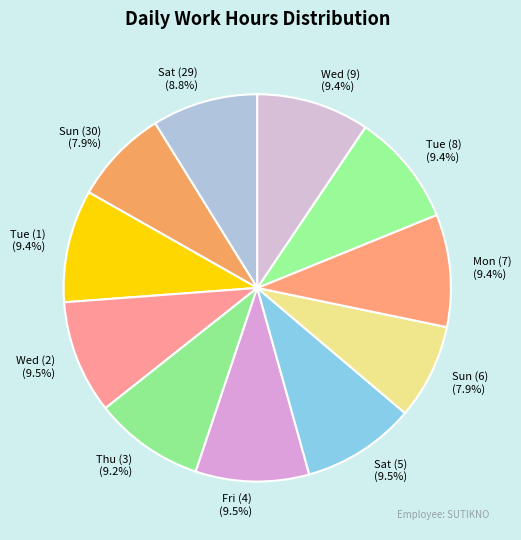

What percentage is the Tue (8) slice, to the nearest percent?

9%